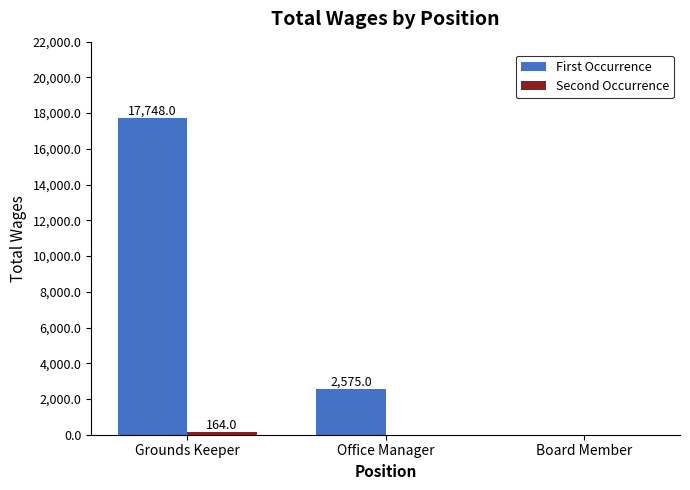

True or false: First Occurrence has a value of 11359 at Board Member.

False